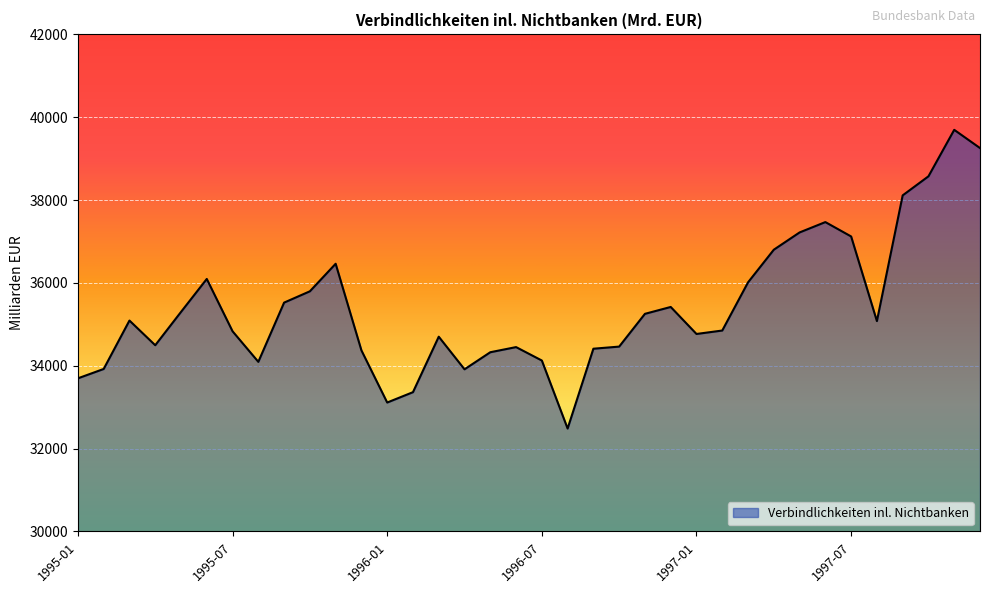

What is the minimum value shown in the chart?

32485